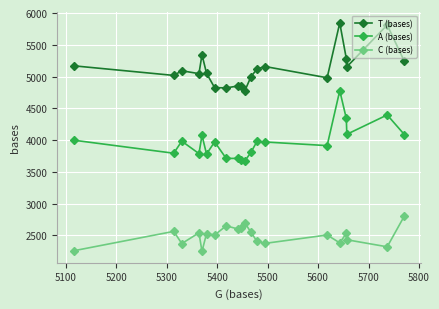

Which series has the largest total across all categories?

T (bases)